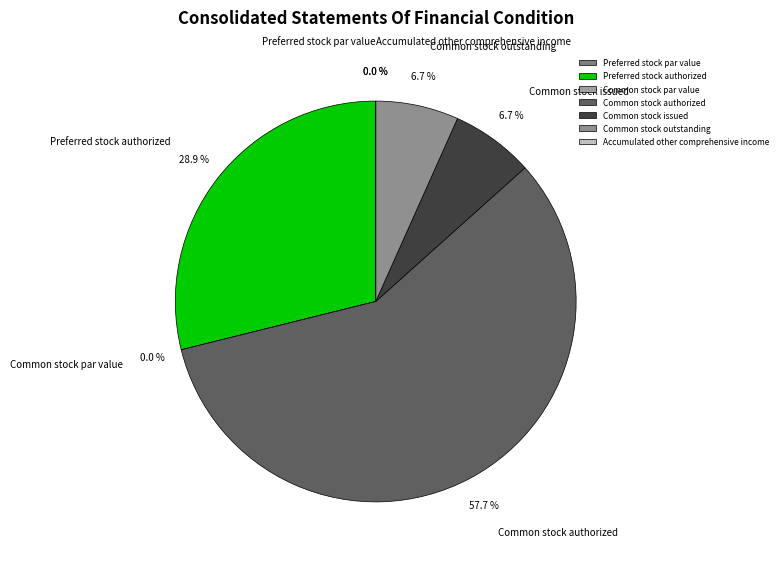

Does any single category account for the majority?

Yes